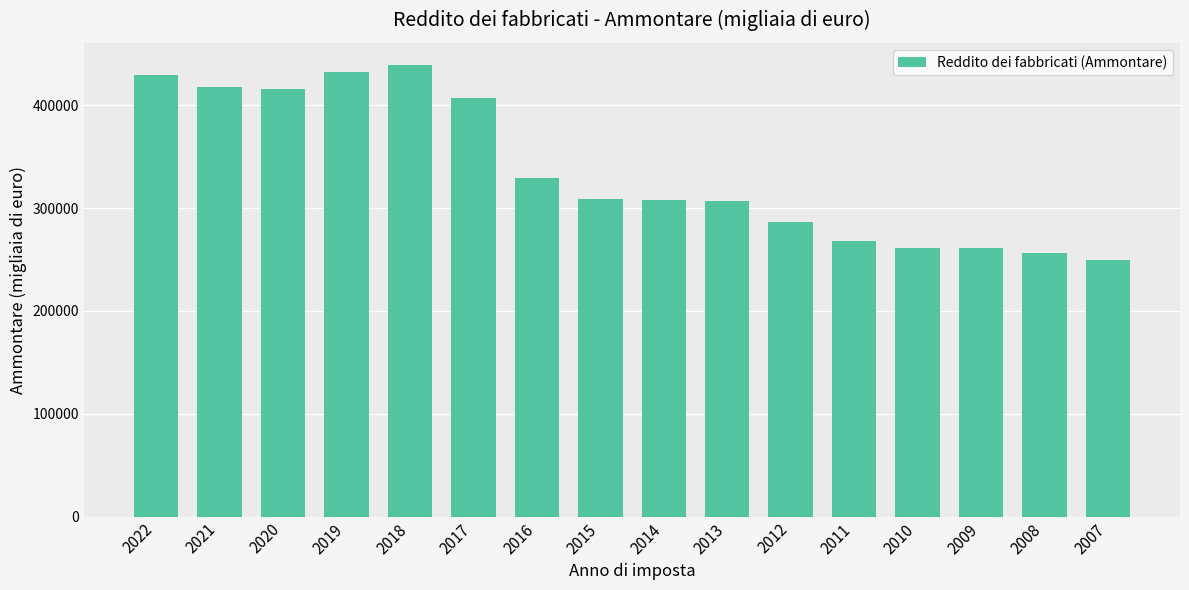

What is the sum of all values?

5374969.7